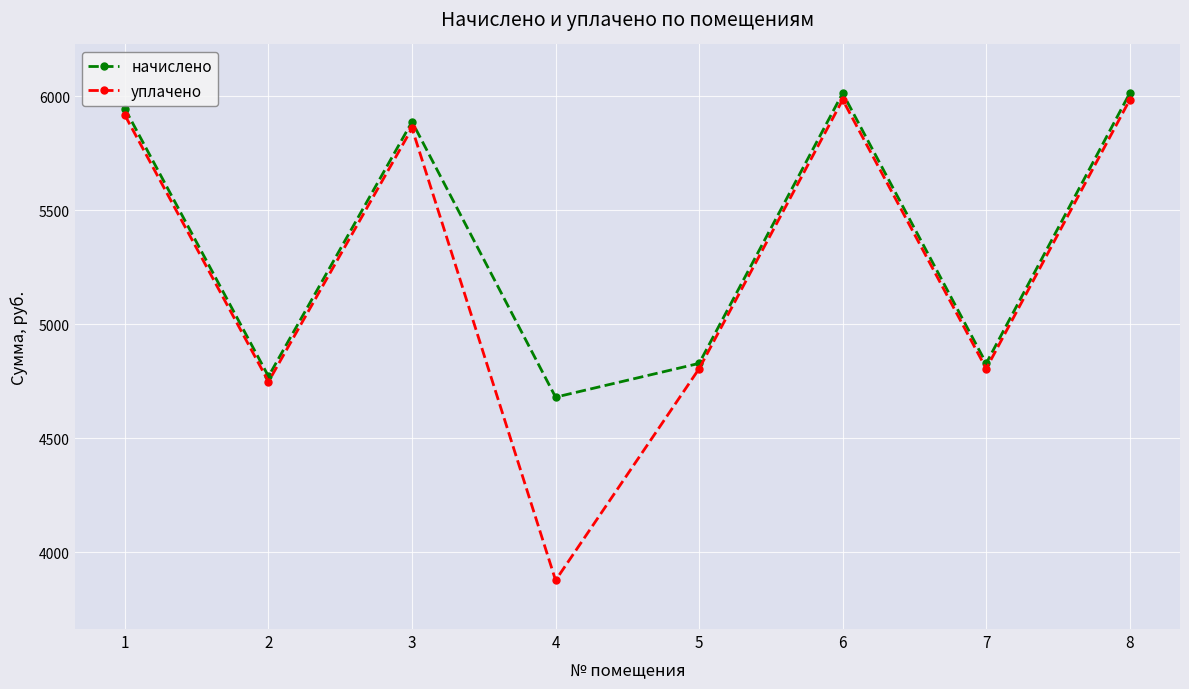

The value of начислено at 4 is 6948.8. True or false?

False